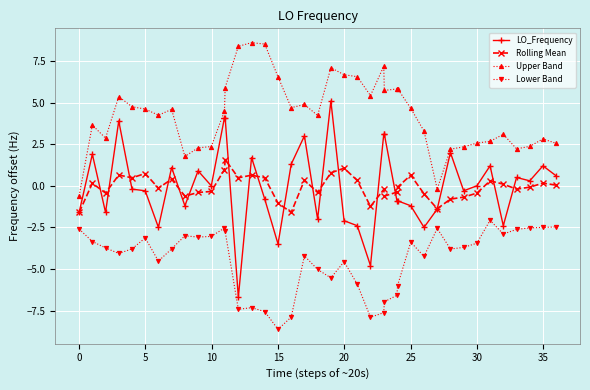

What is the value of the LO_Frequency point at the 36th from the left?

-2.4